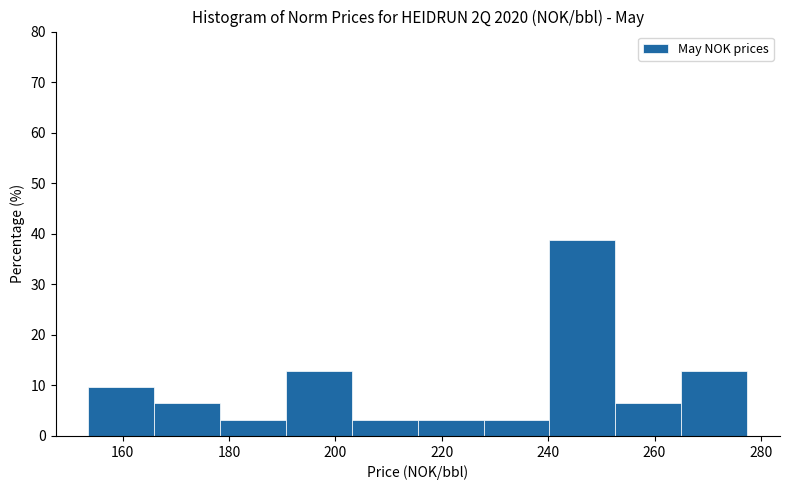

How tall is the bar that spans 266 to 278 on the x-axis? Neither the bar edges nor the heights are printed on the chart, so give them approximately, as read against the axes.

13